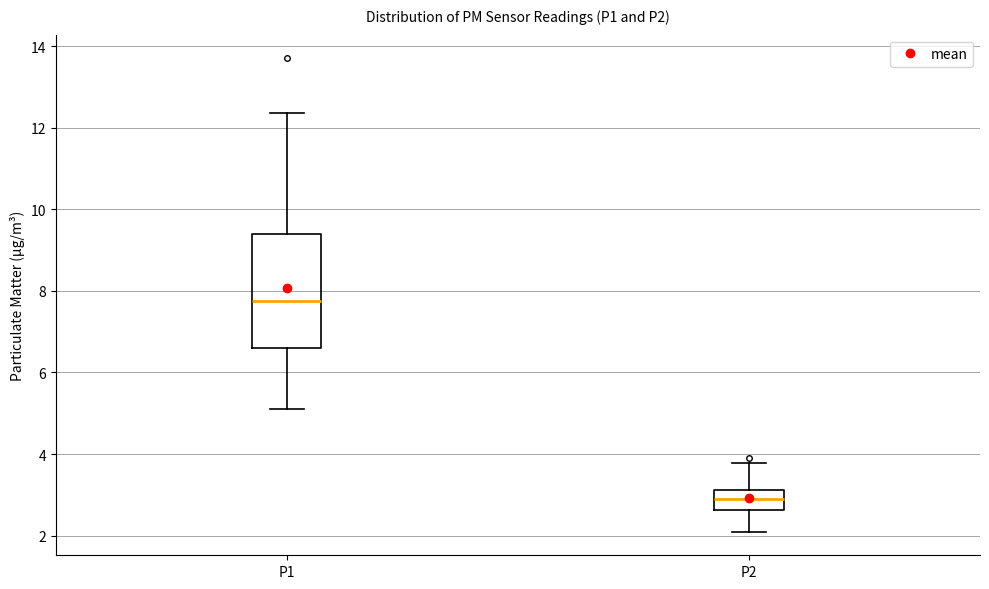

Reading left to right, transcribe this box plot: for each box, give where its median line is, the range the box spans, and where its two whiskers end, as read against the y-axis. The values are not printed on the chart, so give them approximately, as read against the axis.

P1: median 7.8, box 6.6 to 9.4, whiskers 5.2 to 12.4
P2: median 3.0, box 2.6 to 3.2, whiskers 2.2 to 3.8